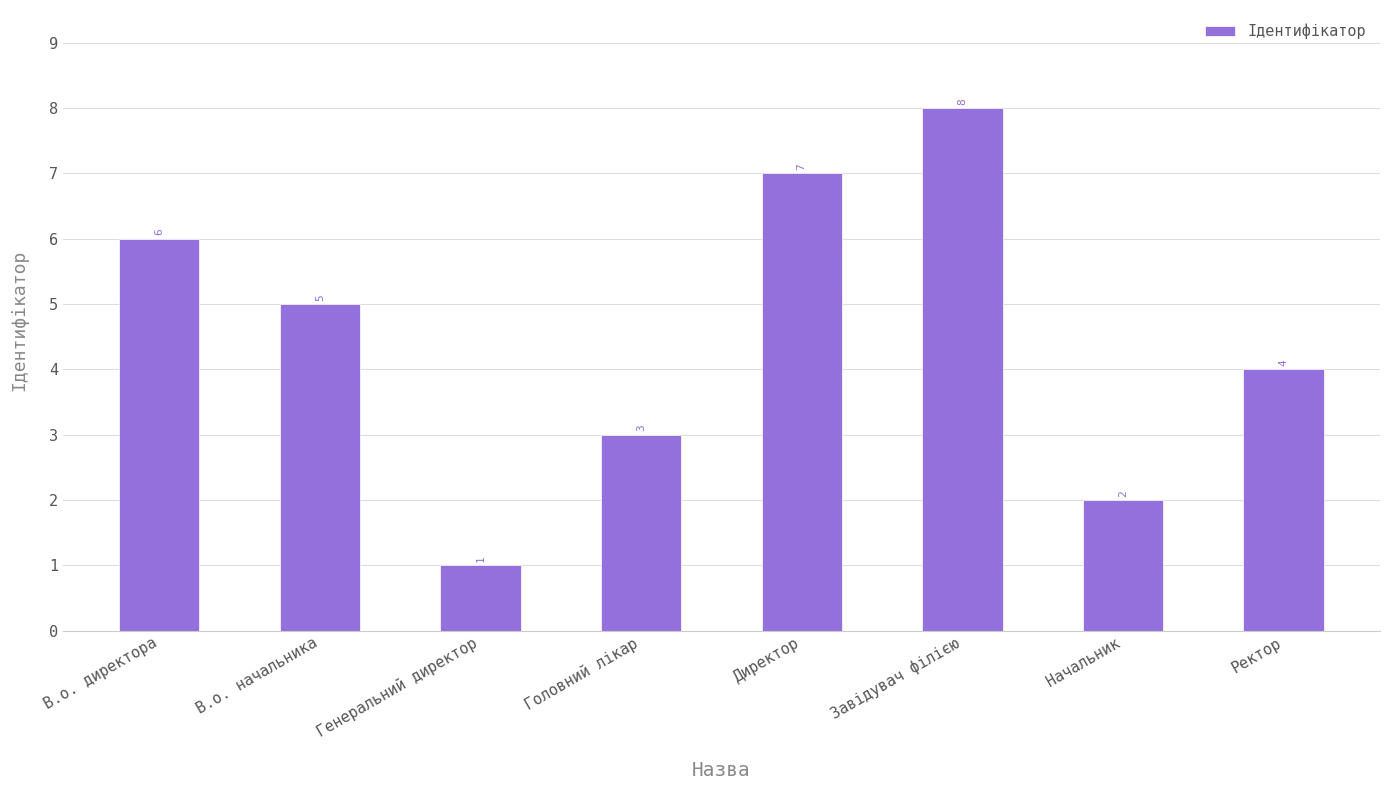

What is the value of the 7th bar from the left?

2